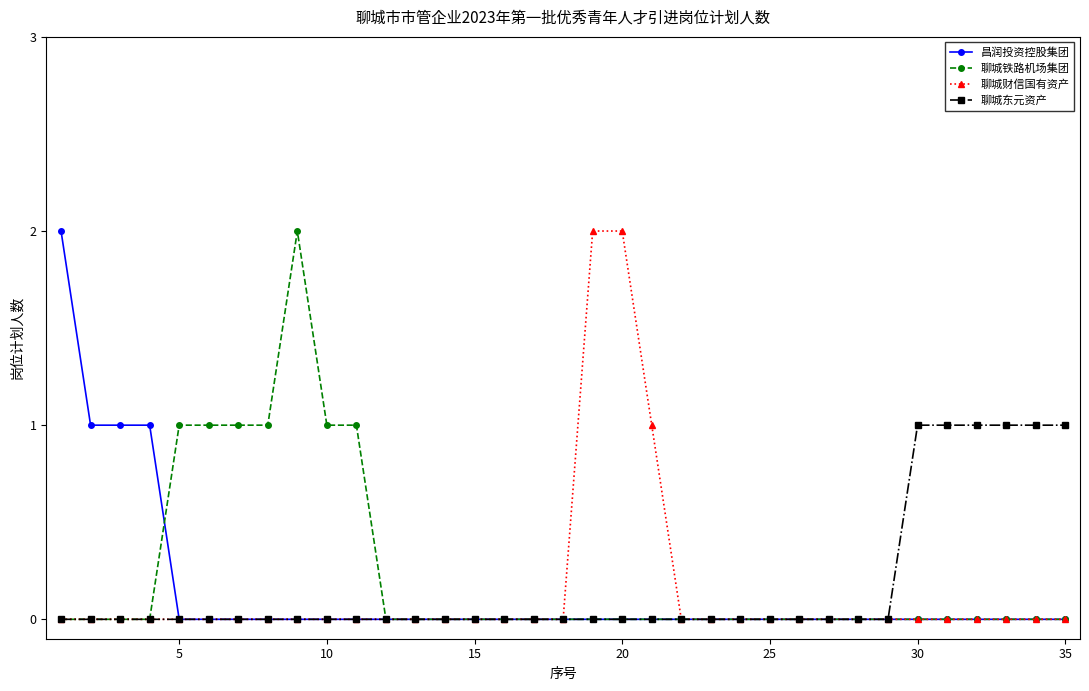

True or false: 聊城东元资产 has a value of 0 at 15.

True